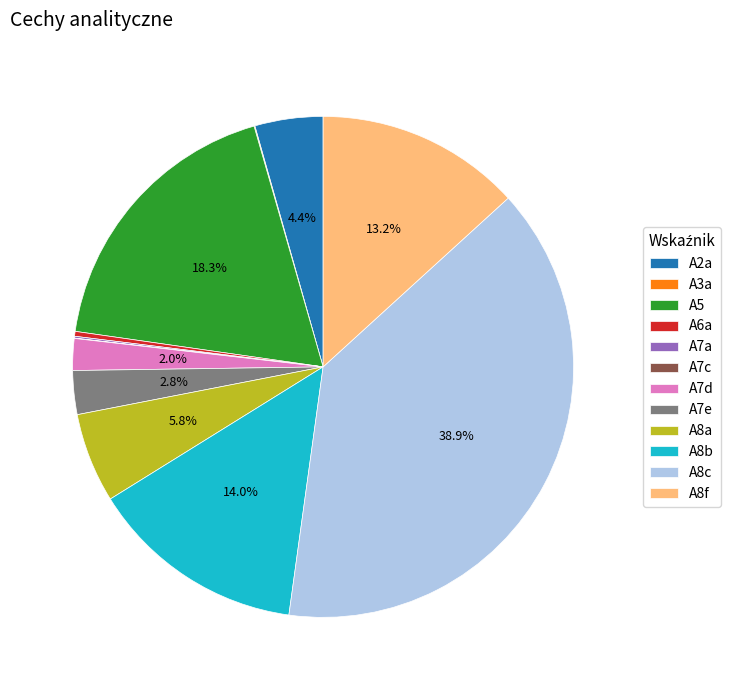

True or false: A8c accounts for 39% of the total.

True